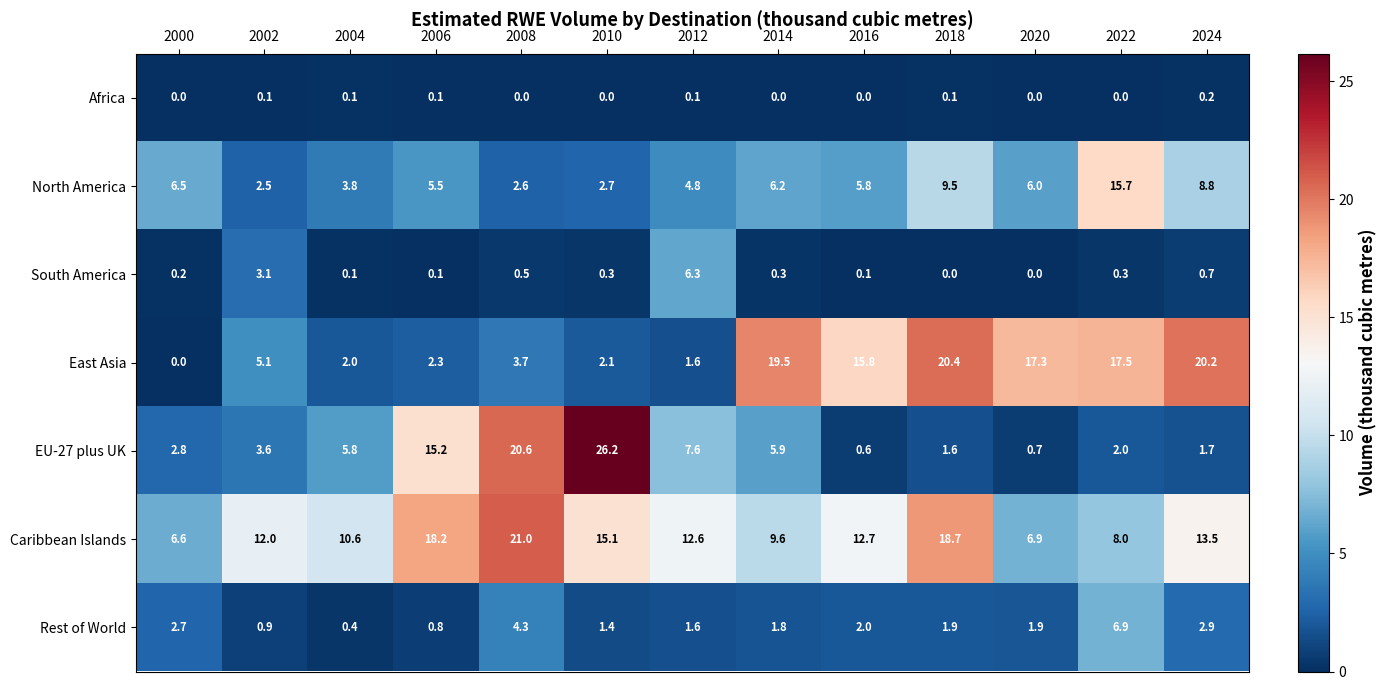

What is the highest value of the East Asia series?

20.4